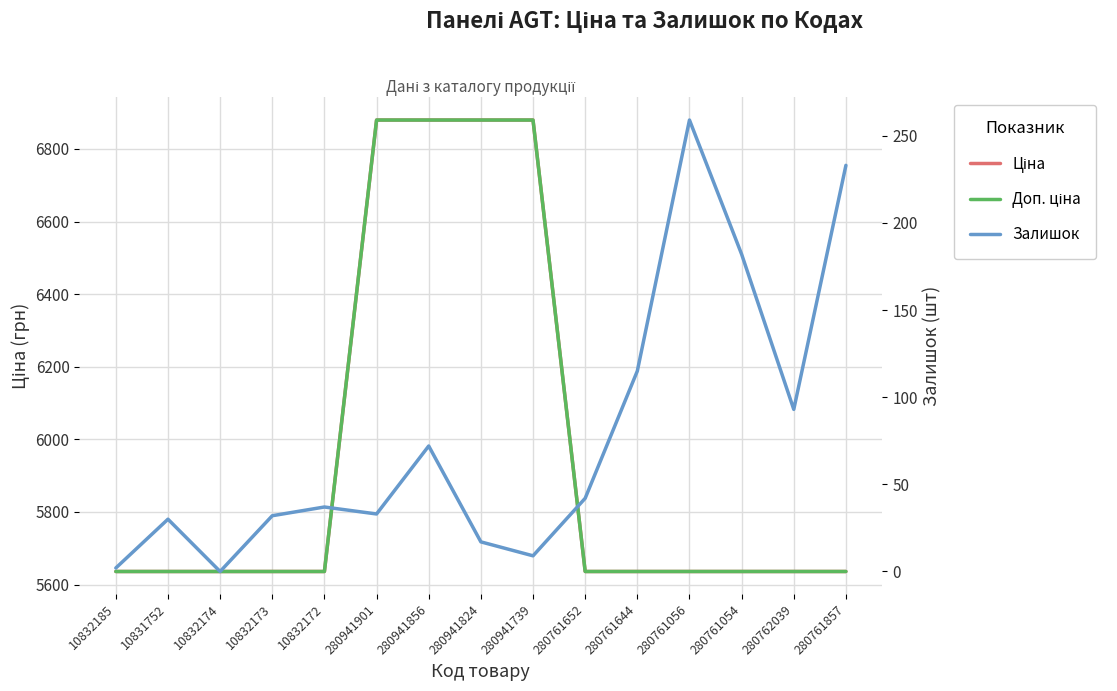

True or false: Доп. ціна and Залишок intersect in this chart.

False